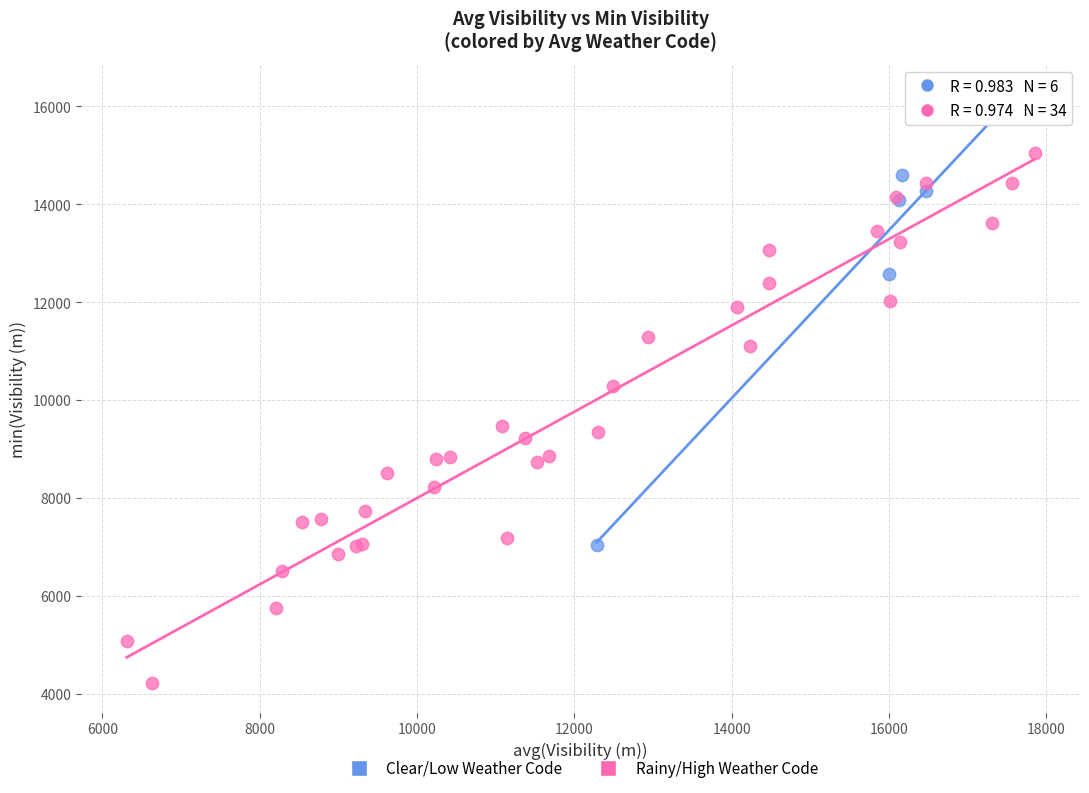

Which series reaches the minimum Y coordinate?

Rainy/High Weather Code